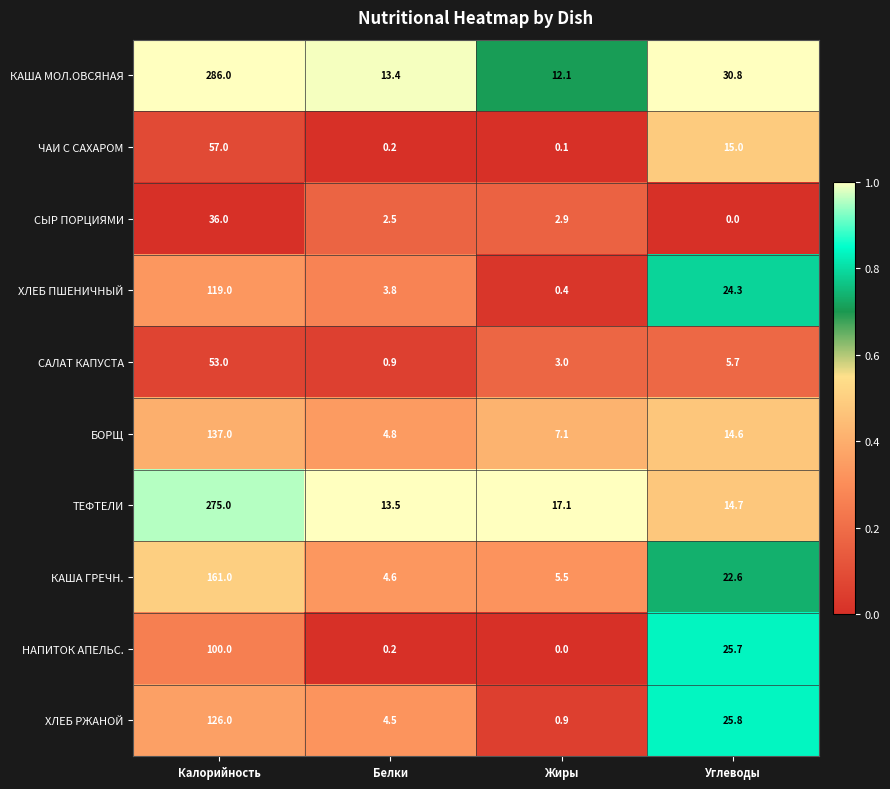

What is the total value across all series at Белки?

48.4